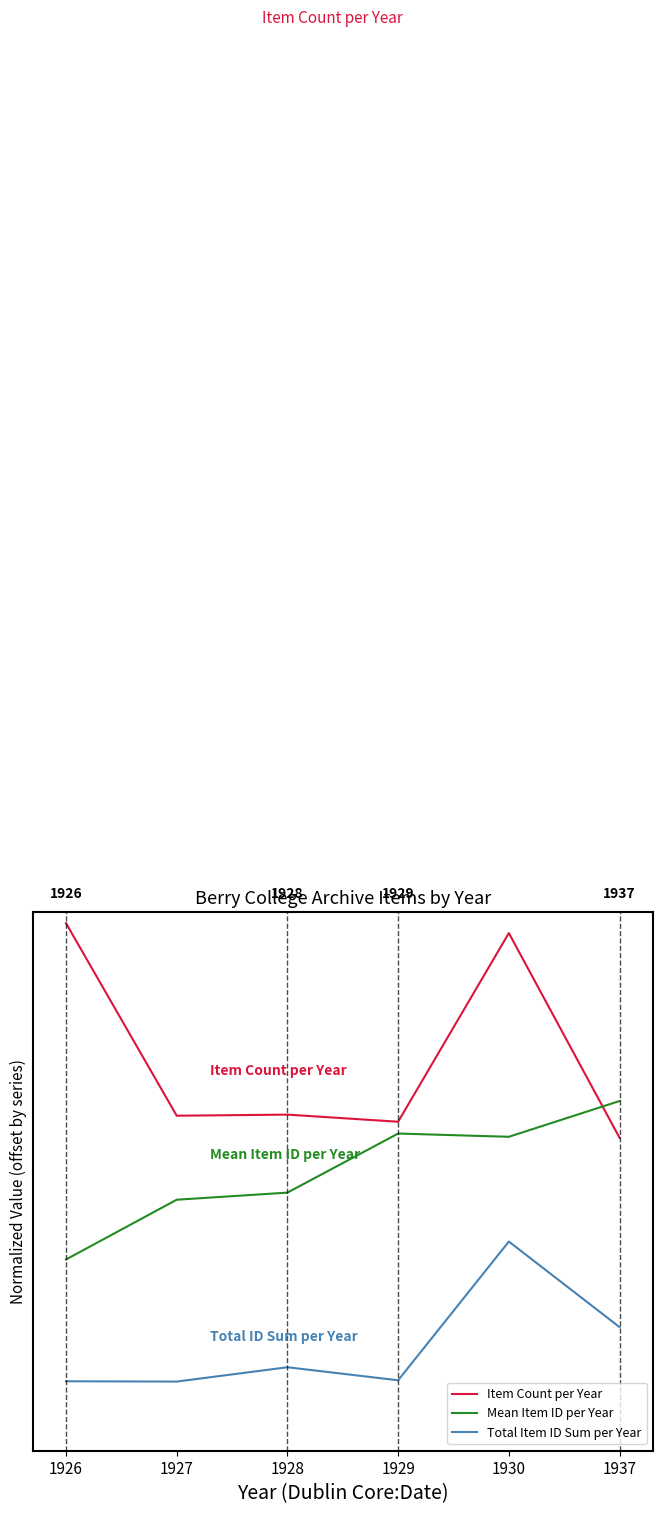

What is the difference between the Item Count per Year values at 1930 and 1928?

1.1